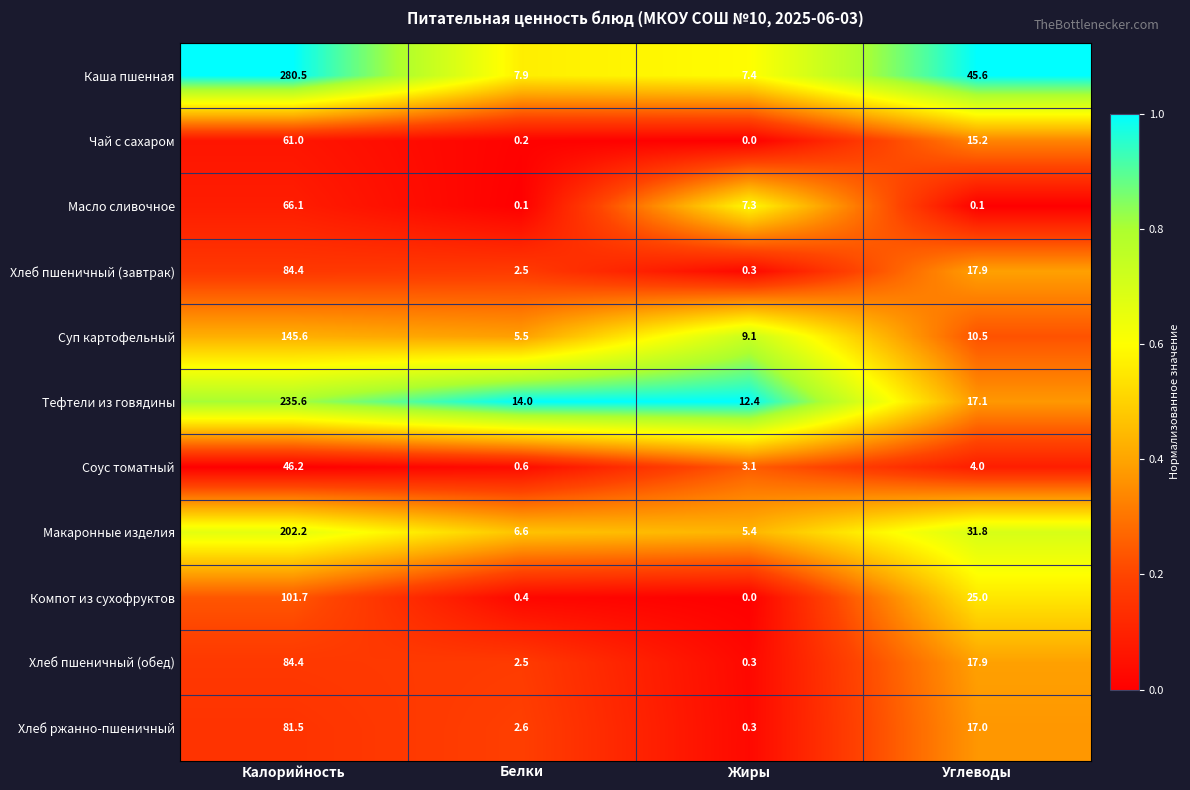

What is the maximum value for Масло сливочное?

66.1